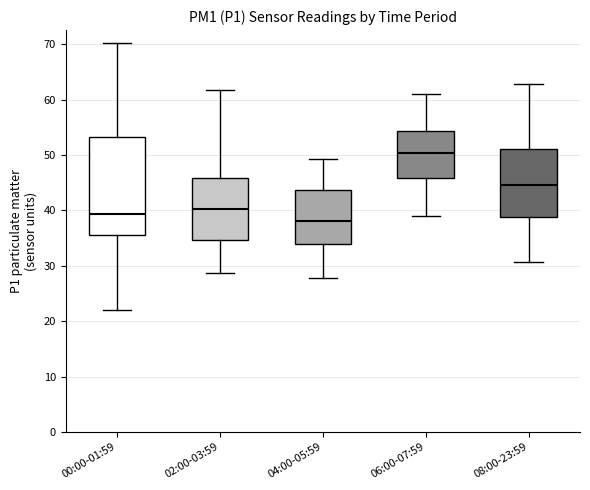

Reading left to right, read every box against the y-axis: the position of its median line, the range the box covers, and the ends of its whiskers. The values are not printed on the chart, so give them approximately, as read against the axis.

00:00-01:59: median 39, box 36 to 53, whiskers 22 to 70
02:00-03:59: median 40, box 35 to 46, whiskers 29 to 62
04:00-05:59: median 38, box 34 to 44, whiskers 28 to 49
06:00-07:59: median 50, box 46 to 54, whiskers 39 to 61
08:00-23:59: median 45, box 39 to 51, whiskers 31 to 63